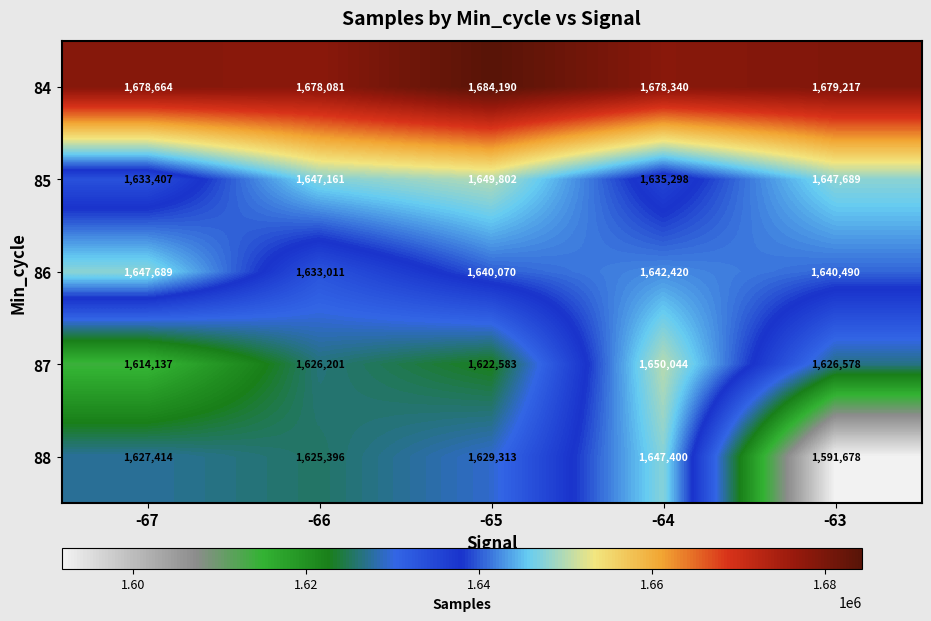

The value of 88 at -64 is 1647400. True or false?

True